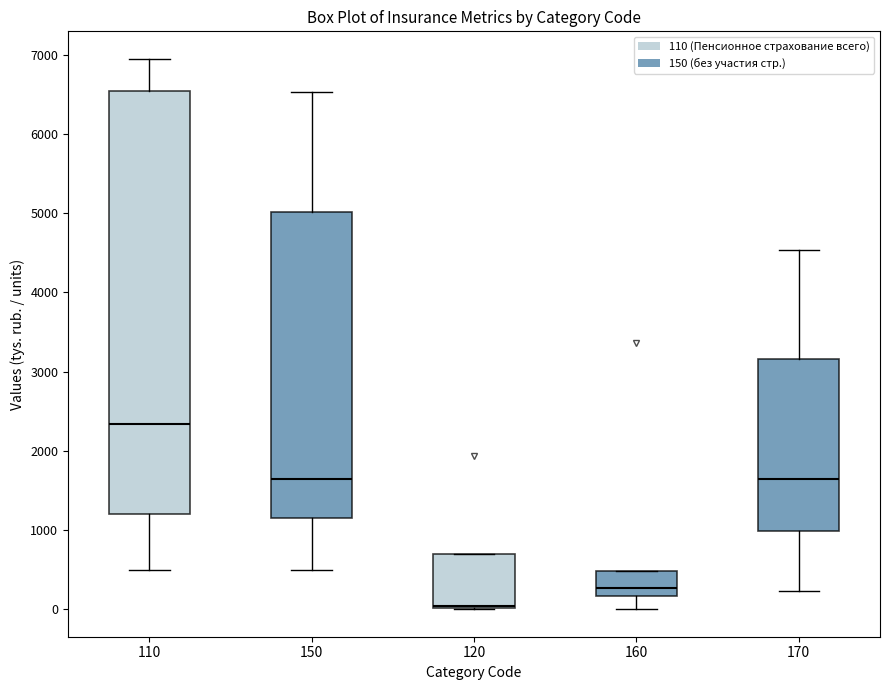

Where is the lower edge of the box at x = 170 on the y-axis? The values are not printed on the chart, so give them approximately, as read against the axis.

1000